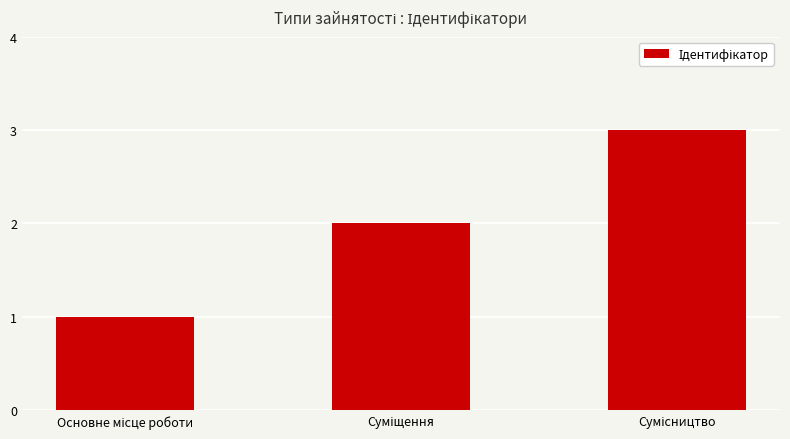

What is the greatest value displayed?

3